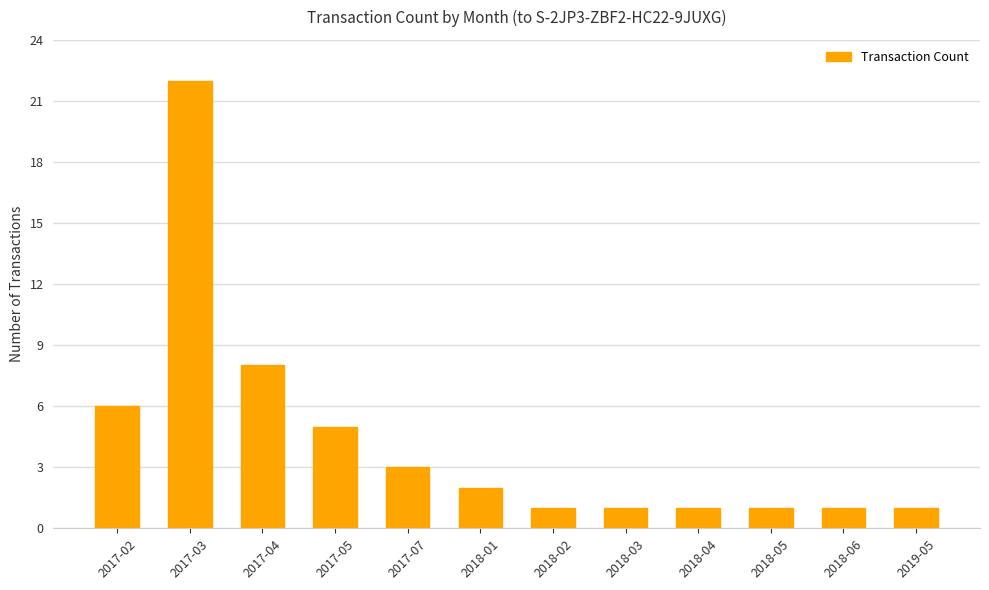

What is the change in value from 2017-03 to 2018-01?

-20